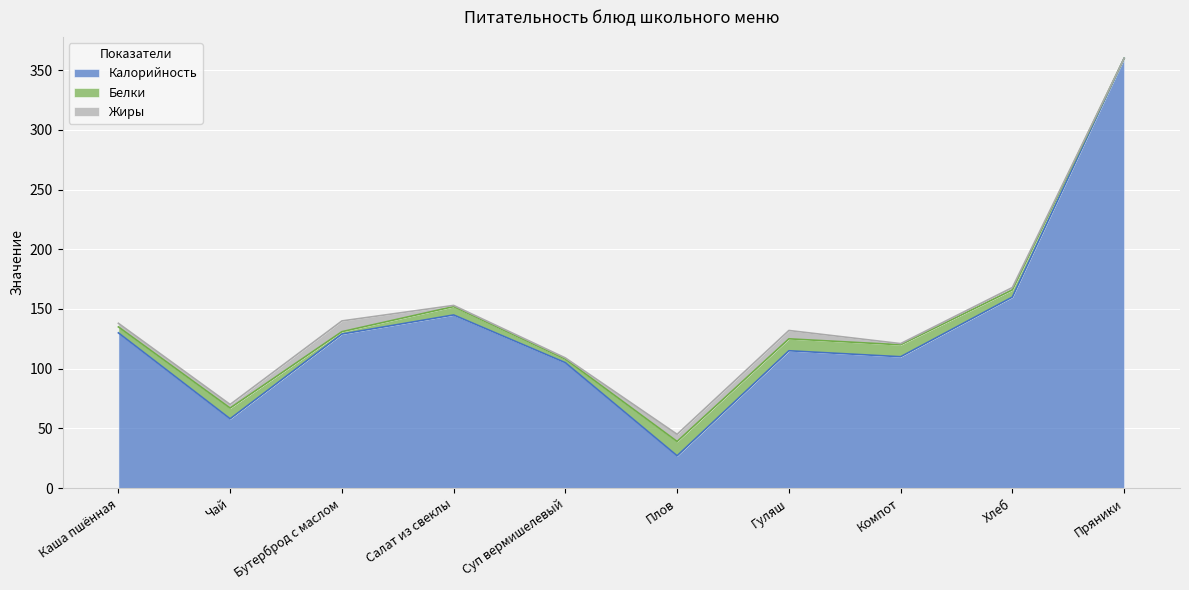

Between Гуляш and Пряники, which is larger?

Пряники